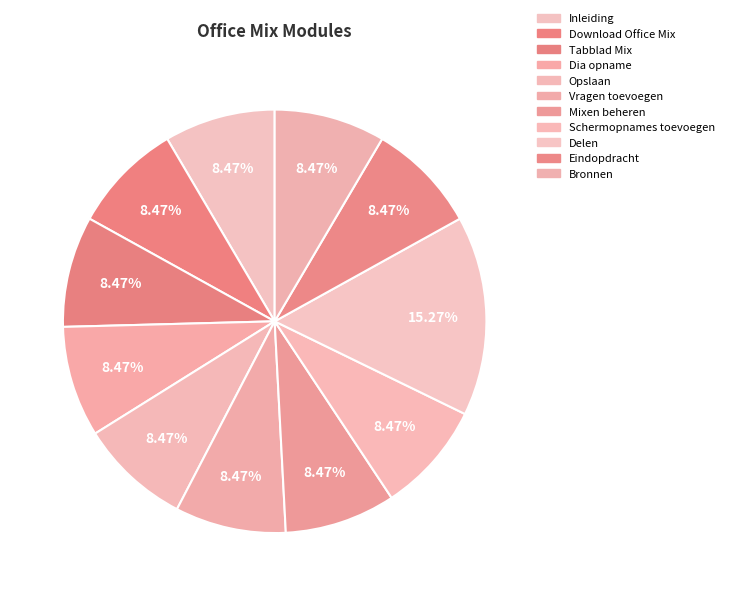

To the nearest percent, what is the combined percentage of Opslaan and Tabblad Mix?

17%